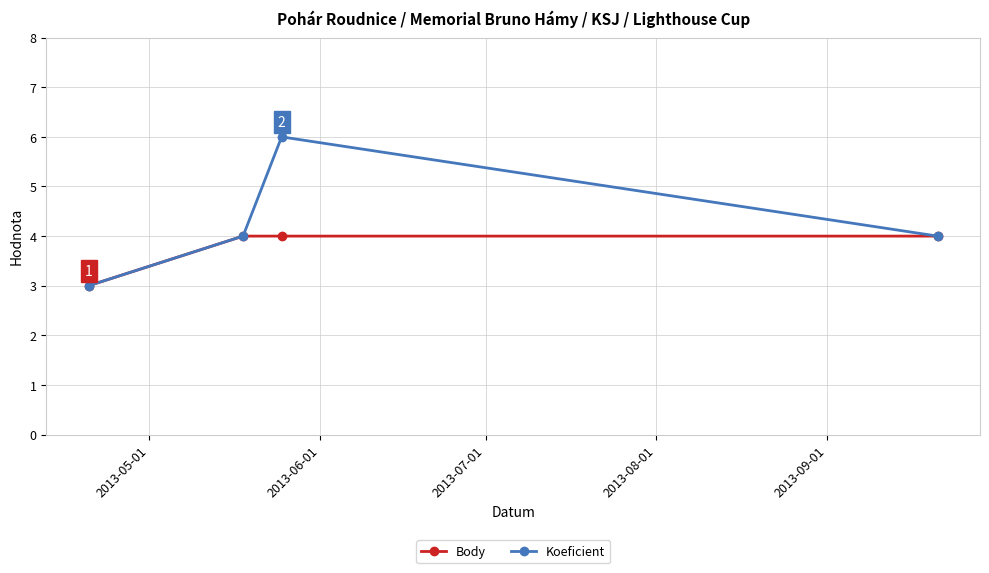

How many Koeficient values are between 4 and 6?

3